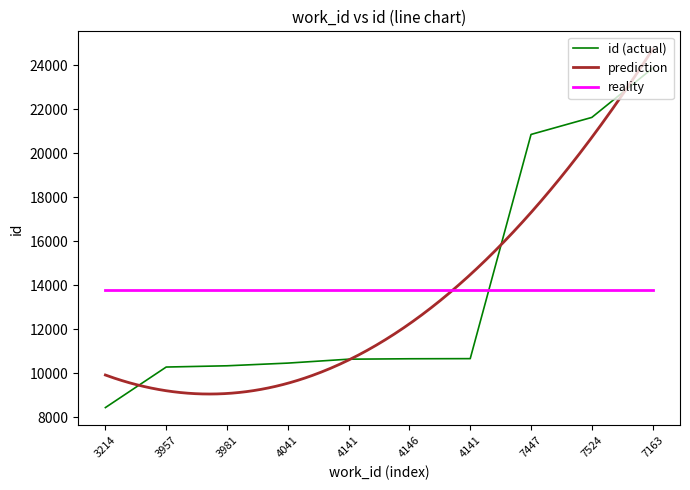

What is the smallest value displayed?

8444